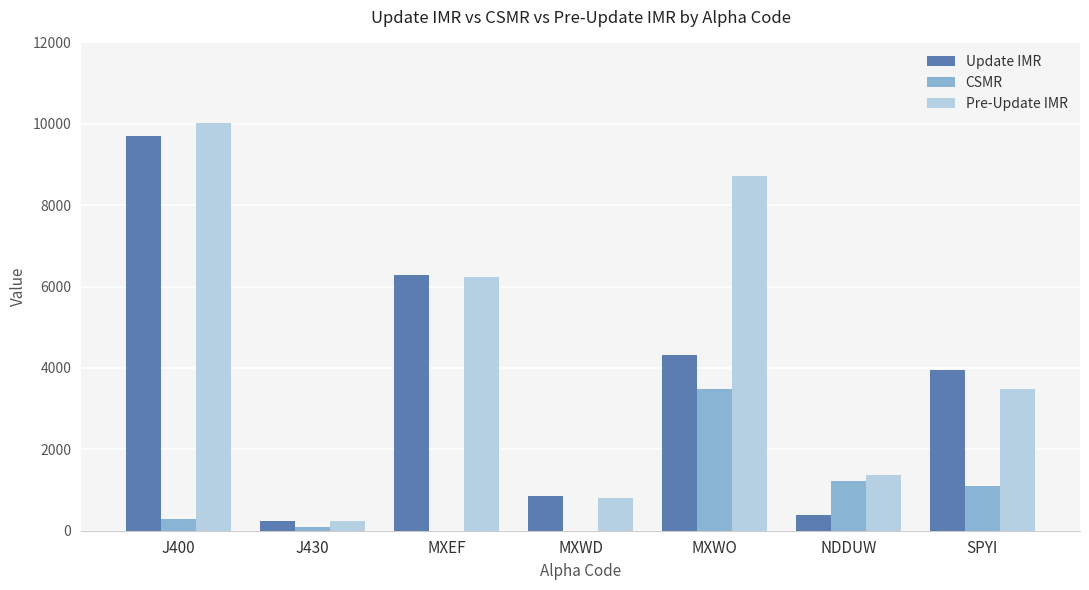

Which category has the highest value across all series?

J400